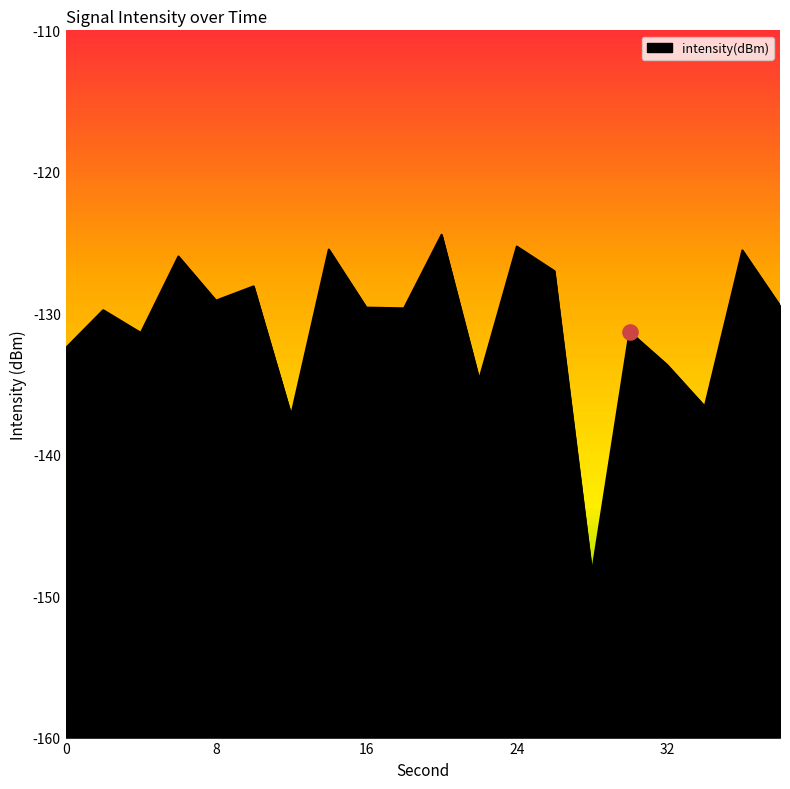

What is the change in value from 26 to 30?

-4.3